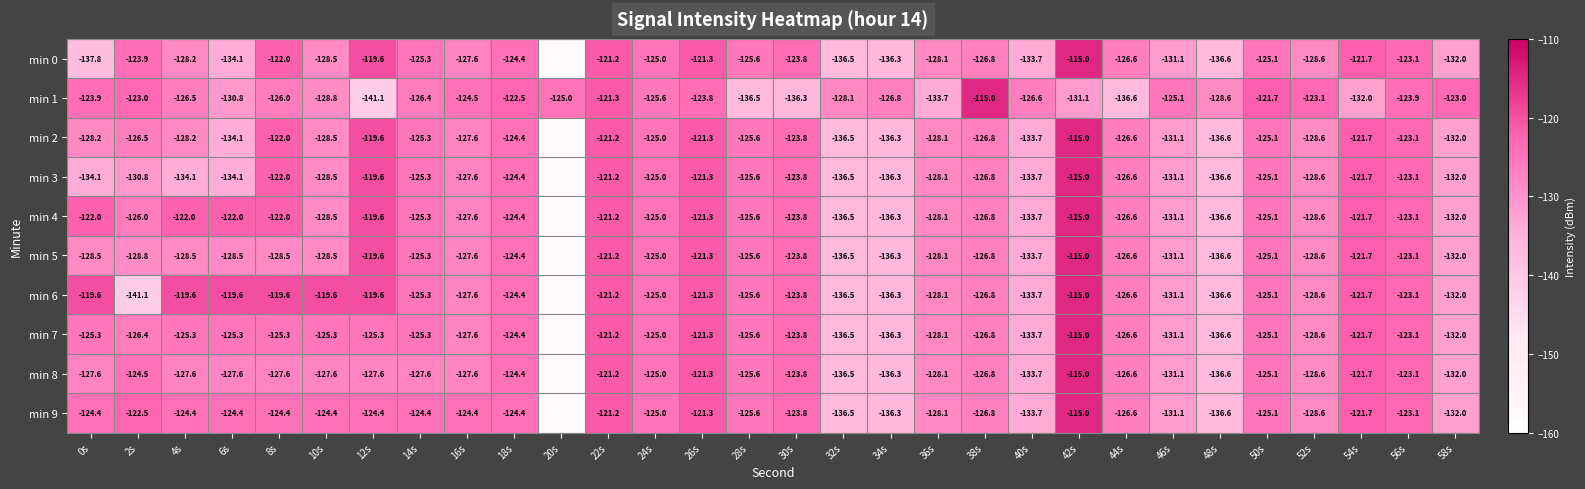

At which label does min 3 reach its minimum?

20s